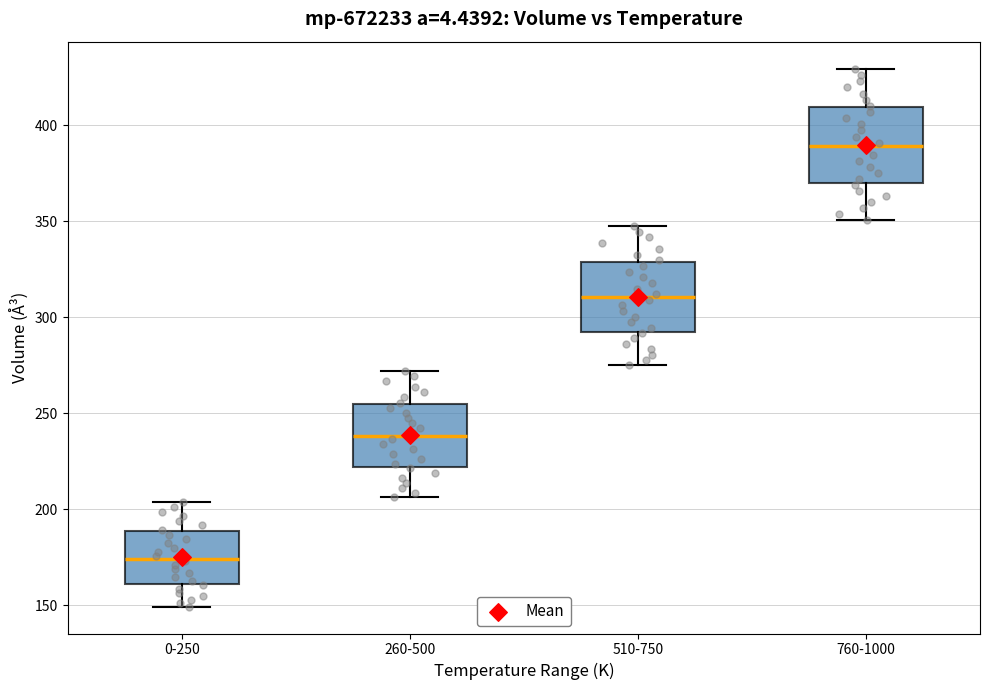

Where is the upper edge of the box for 510-750 on the y-axis? The values are not printed on the chart, so give them approximately, as read against the axis.

330